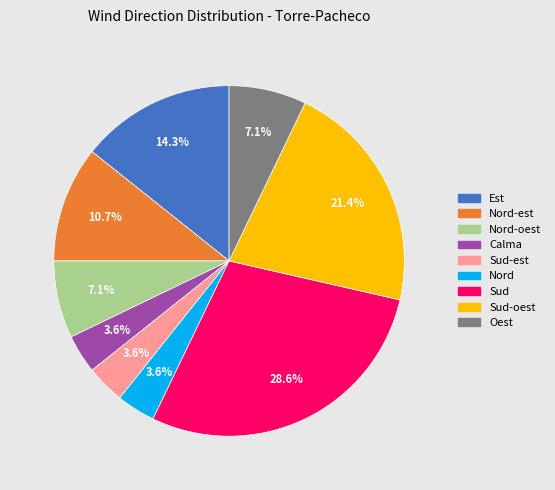

Is there any slice that represents more than half of the pie?

No